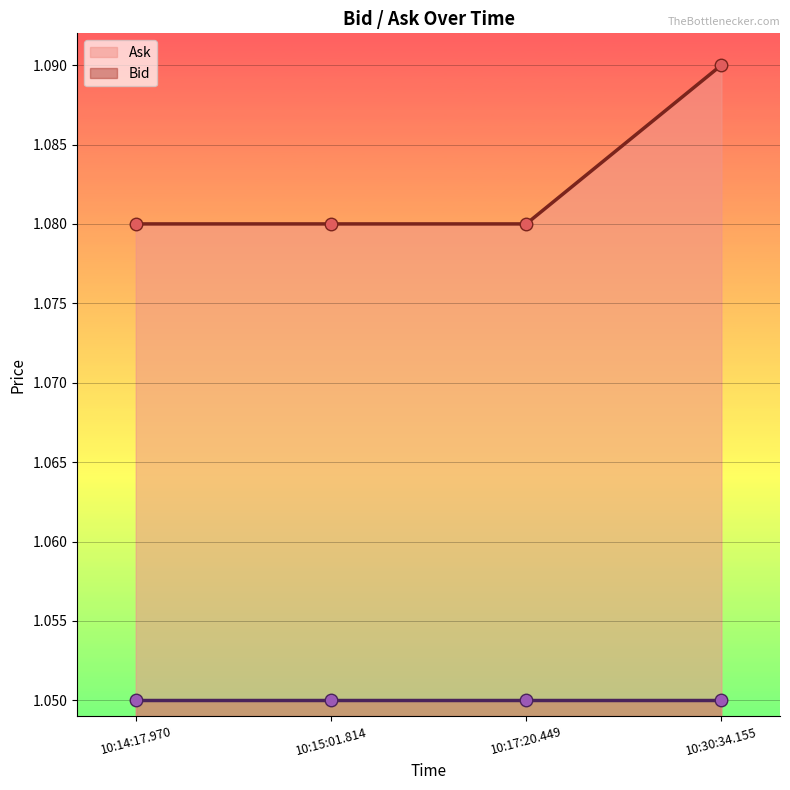

True or false: Bid and Ask cross at least once.

False